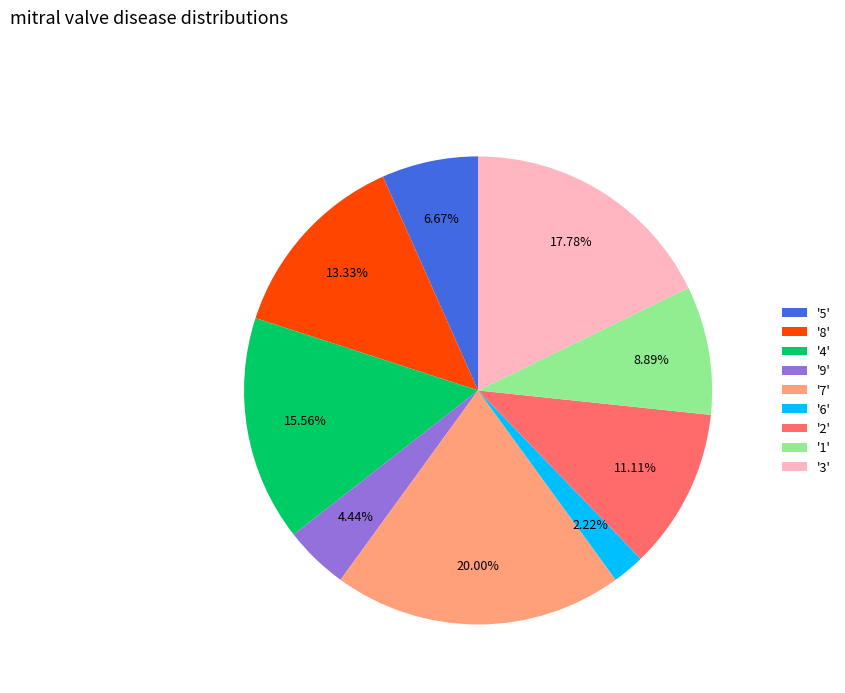

Approximately how many times larger is the value at '2' compared to '4'?

0.7